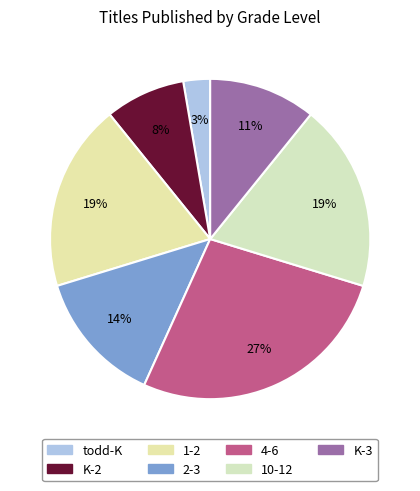

Count the number of slices in the pie.

7